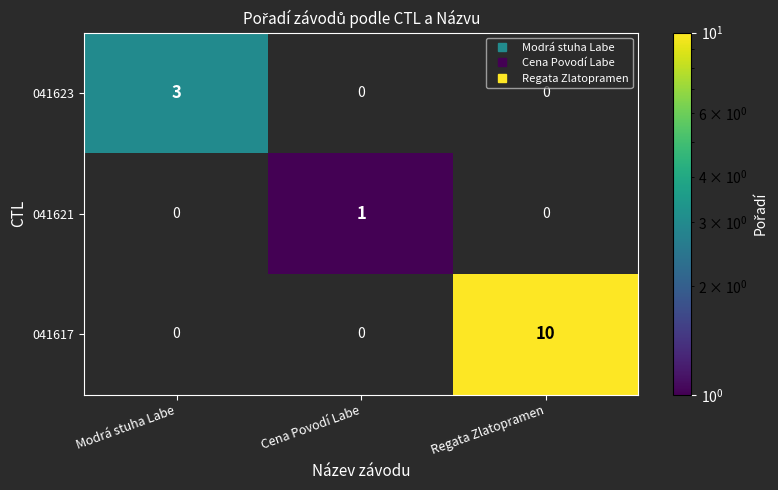

Which label corresponds to the smallest value in the chart?

Cena Povodí Labe